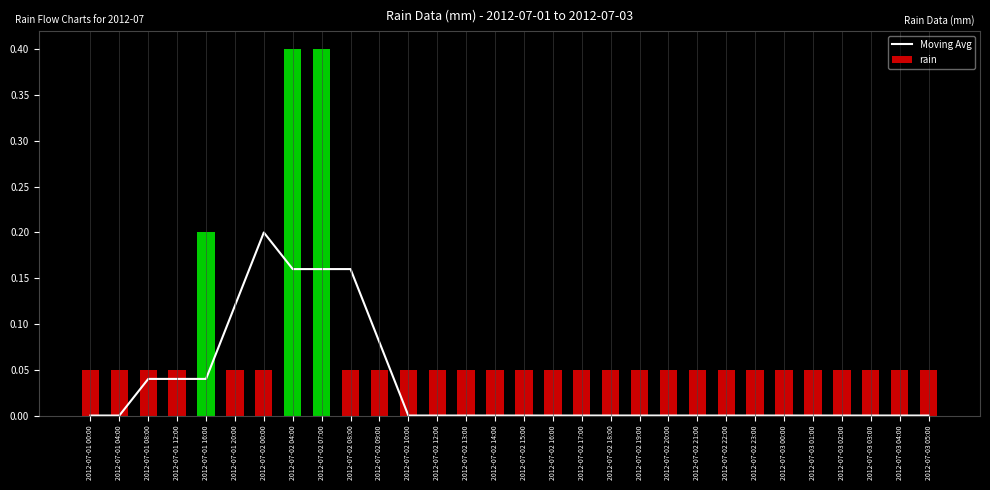

How many data points are above 0?

9